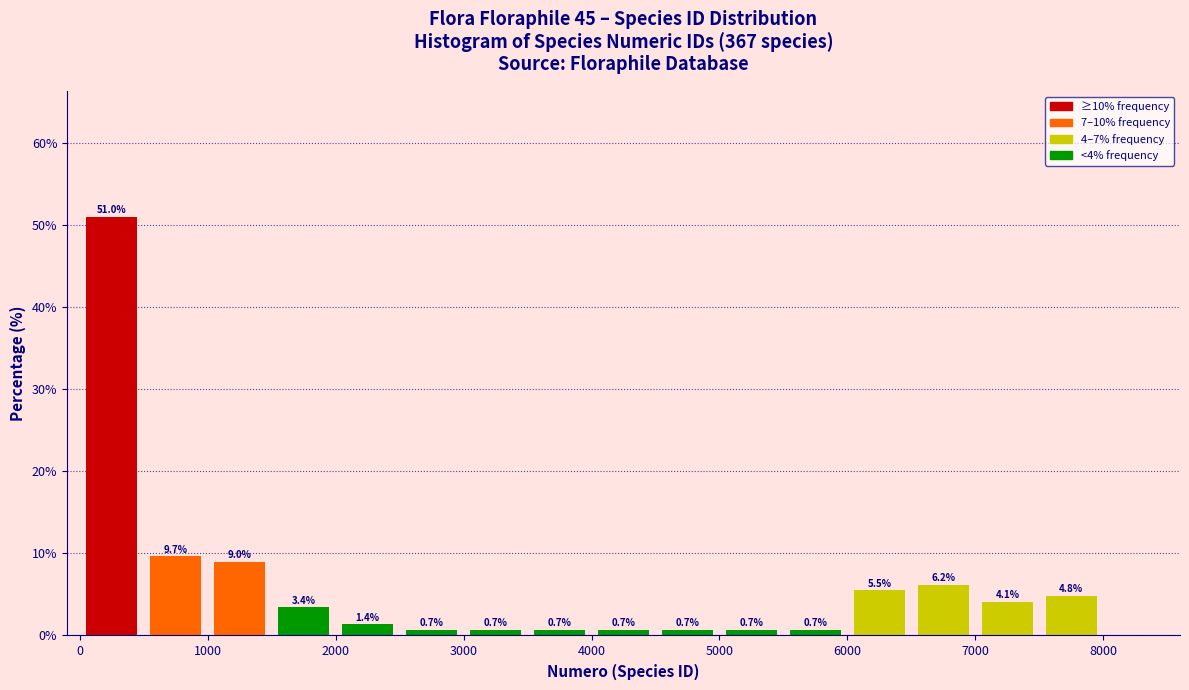

Over which range of the x-axis is the bar tallest?

0 to 500